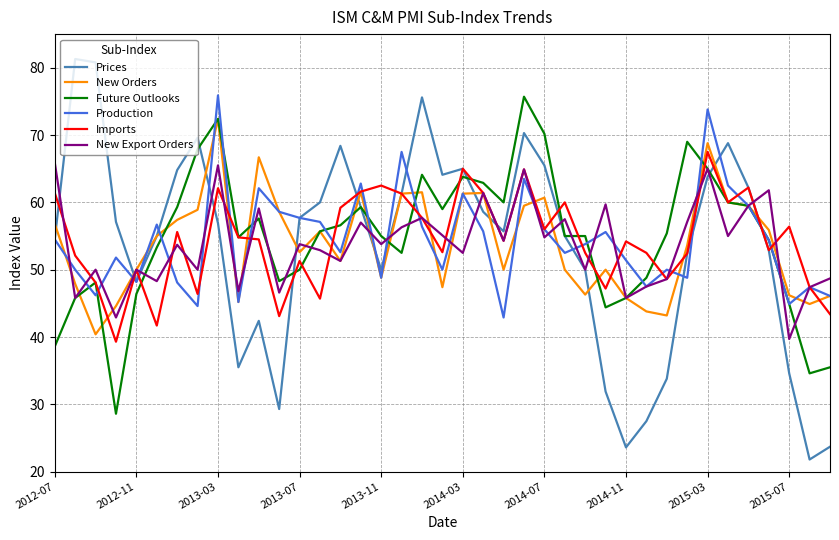

Which series has the widest spread of values?

Prices